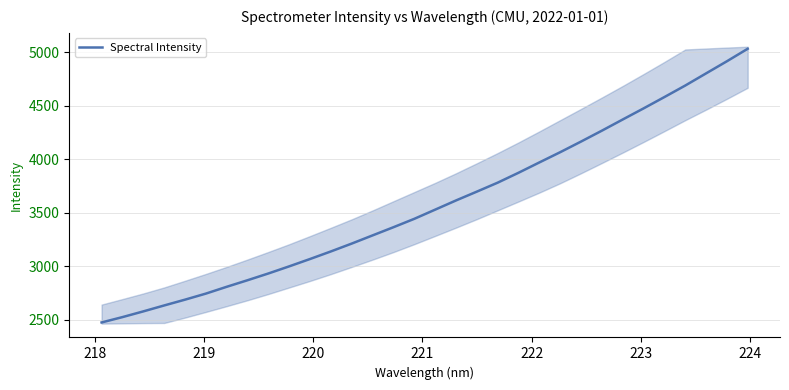

What is the maximum value for Spectral Intensity?

5032.5